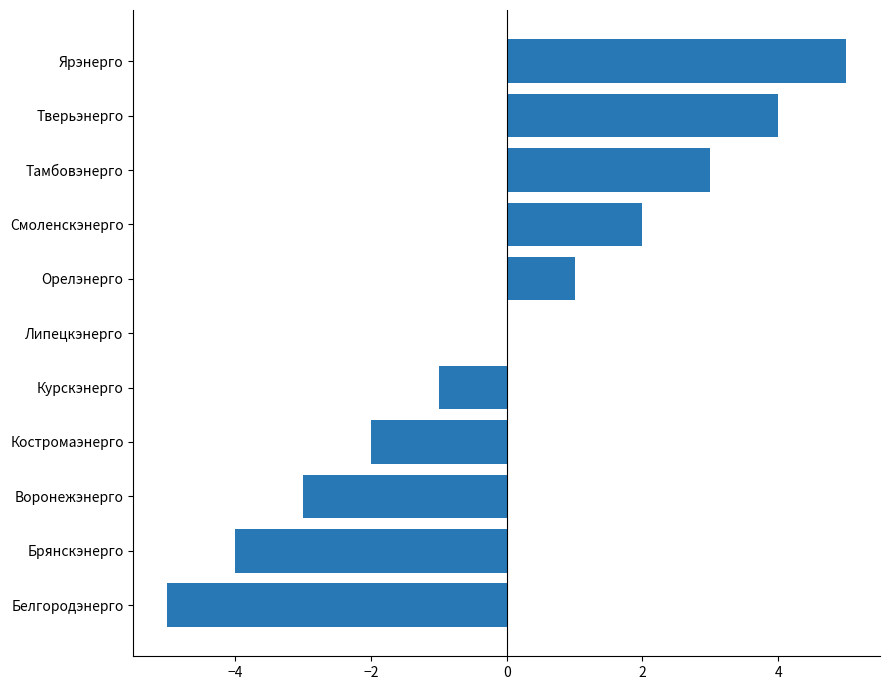

Is it true that the value at Орелэнерго is 1?

True